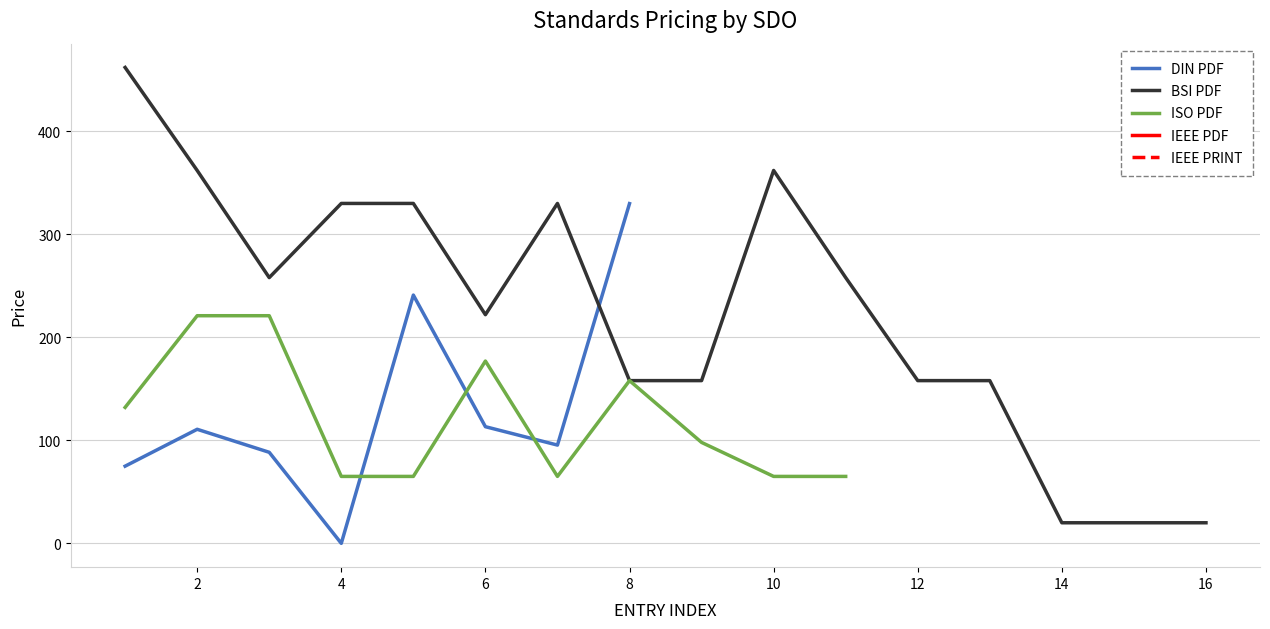

The value of DIN PDF at 8 is 329.8. True or false?

True